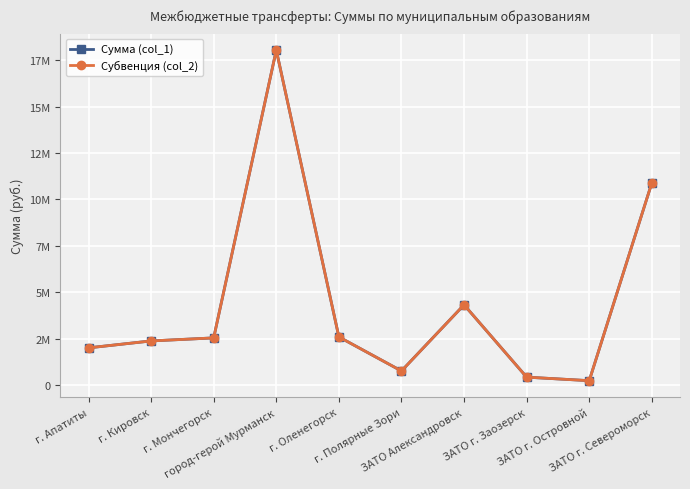

True or false: Субвенция (col_2) and Сумма (col_1) intersect in this chart.

False